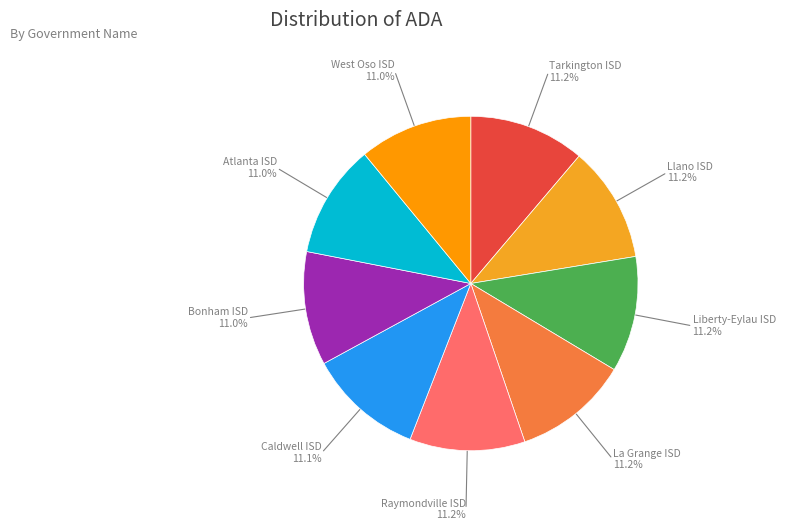

Is there a majority slice in this chart?

No